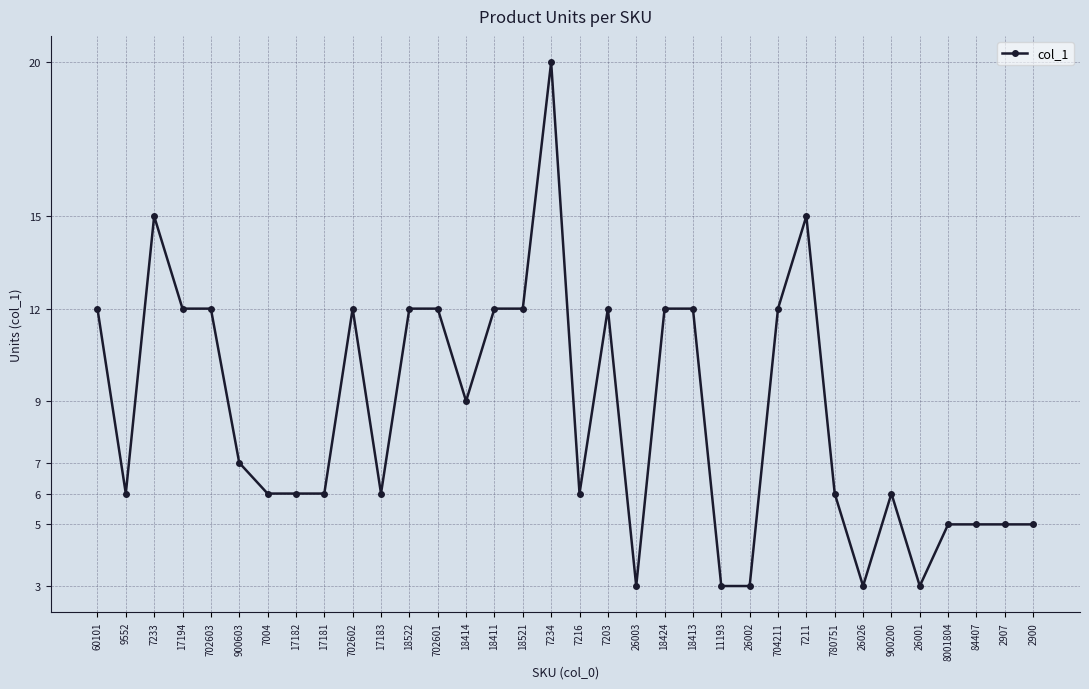

True or false: the data has more than 2 interior local peaks.

True